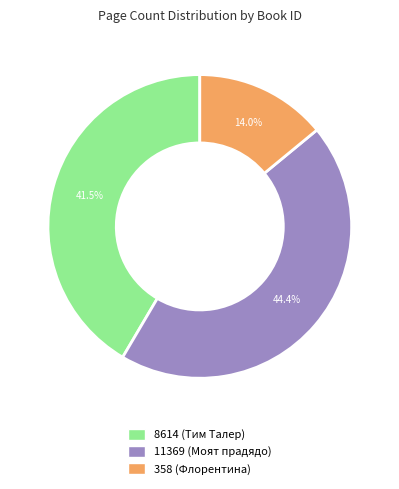

True or false: 11369 accounts for 44% of the total.

True